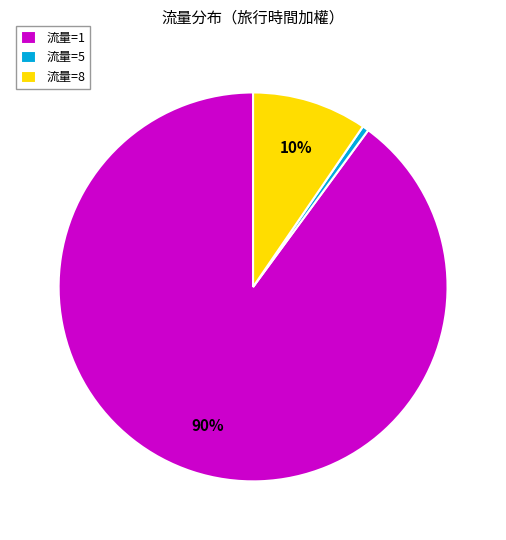

Rank the categories by value from lowest to highest.

流量=5, 流量=8, 流量=1